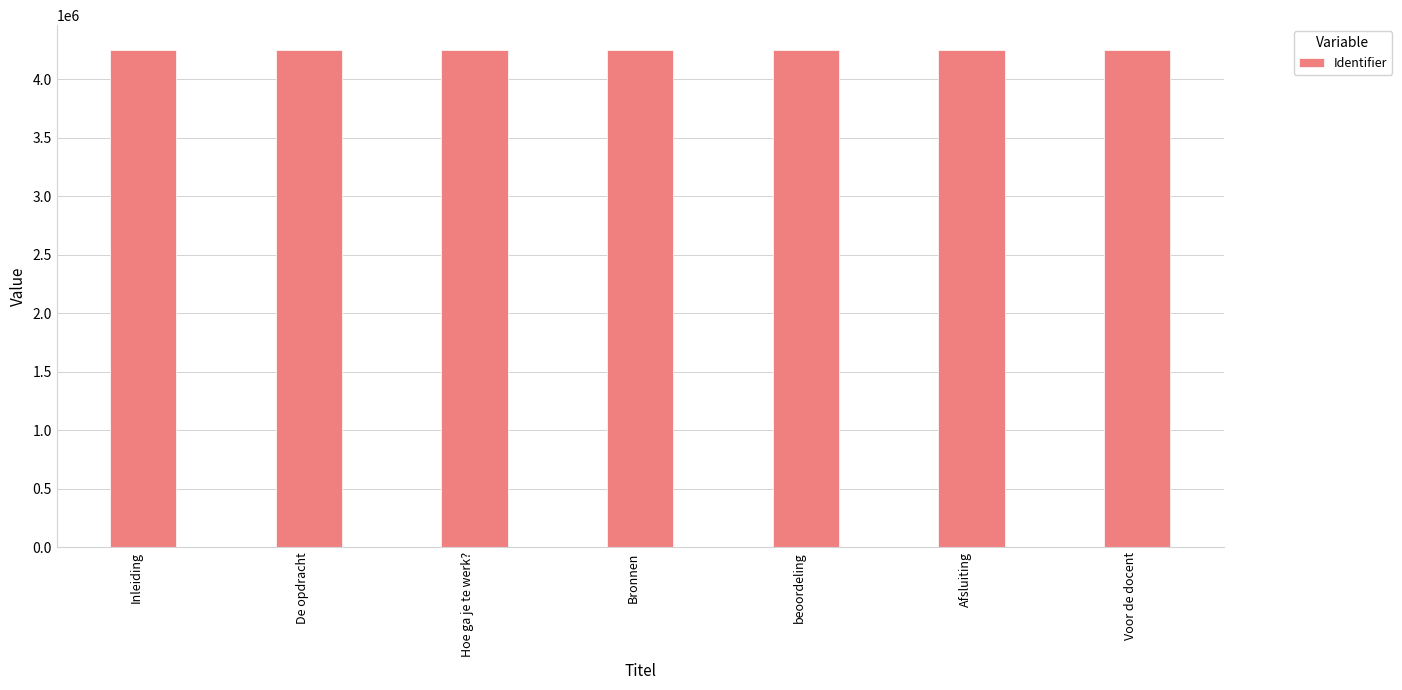

What is the average value?

4247206